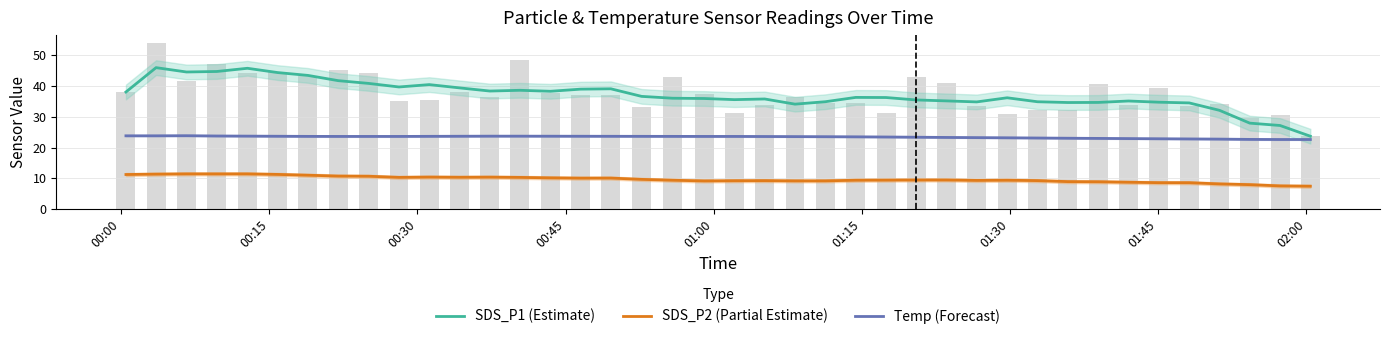

Does the chart contain stacked bars?

No